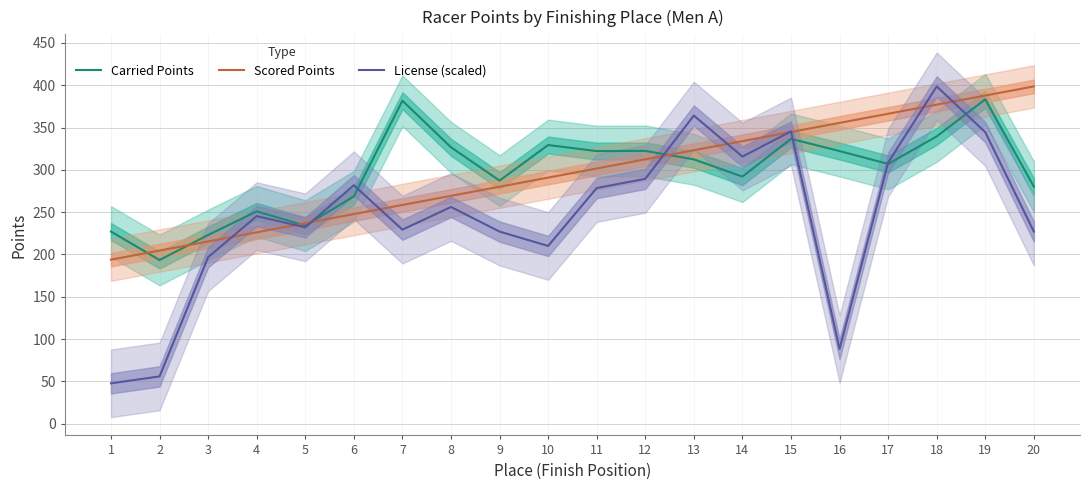

Rank the series by their maximum value, from lowest to highest.

Carried Points, Scored Points, License (scaled)